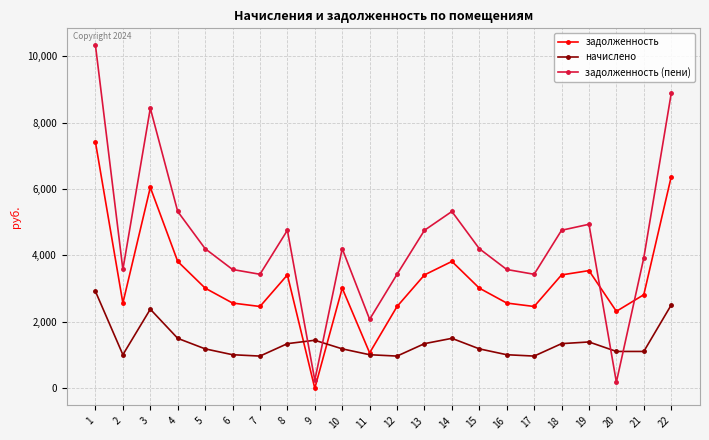

How many values in the начислено series exceed 1187?

13